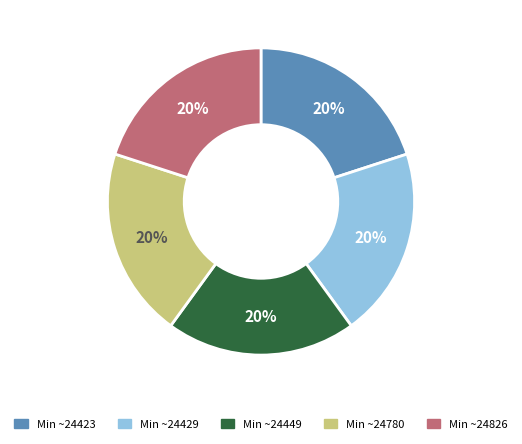

The Min ~24449 slice represents 20% of the pie. True or false?

True